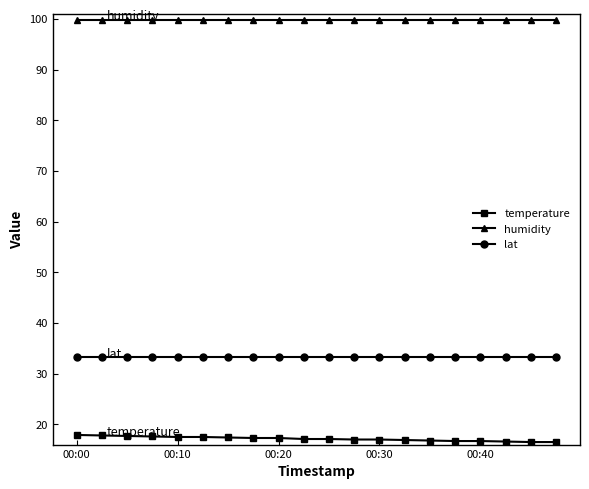

What is the sum of all lat values?

664.5